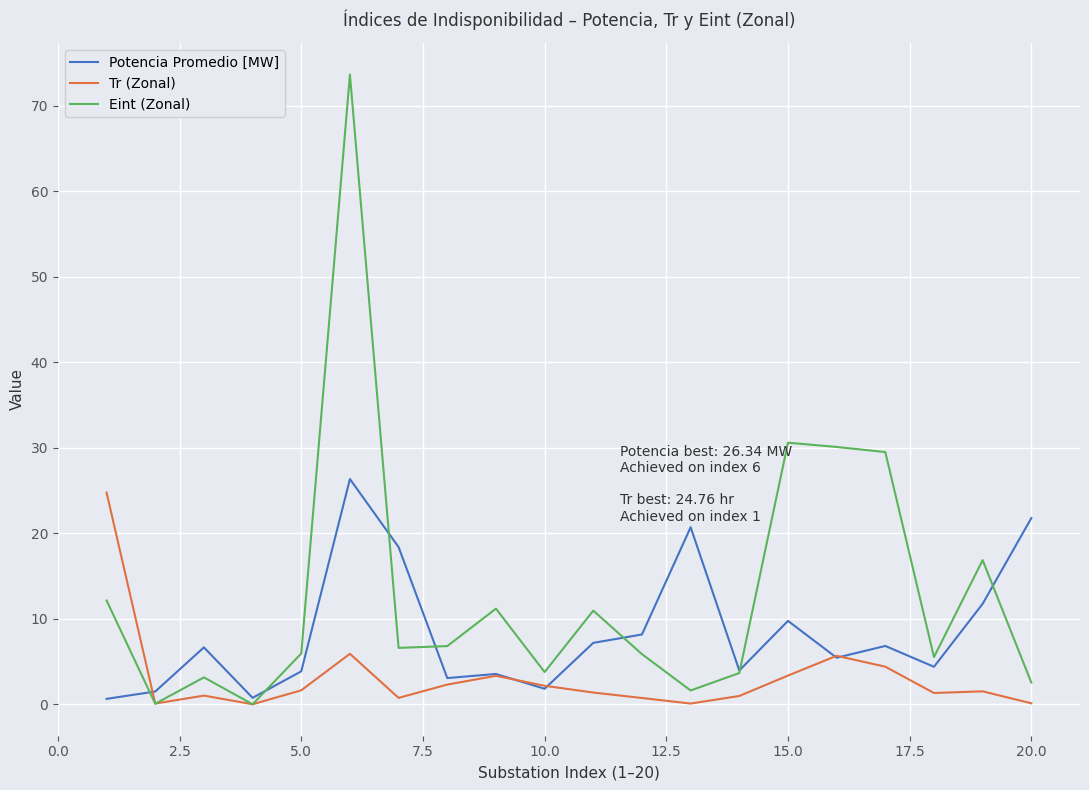

What is the greatest value displayed?

73.6